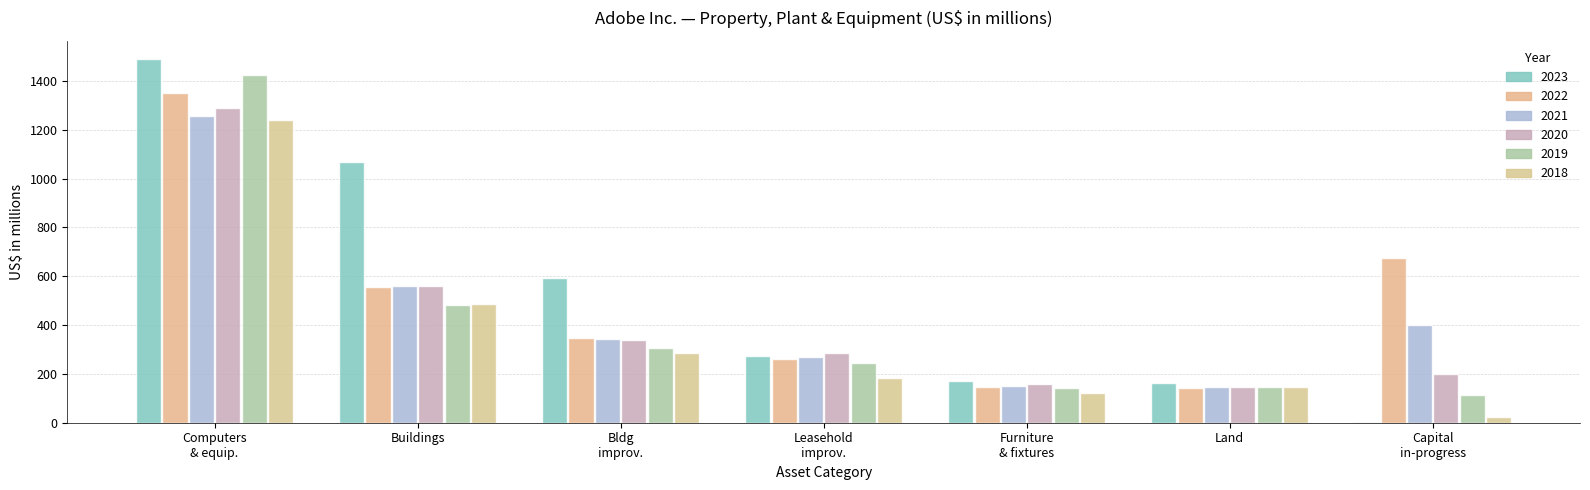

What are all the series names shown in the legend?

2023, 2022, 2021, 2020, 2019, 2018